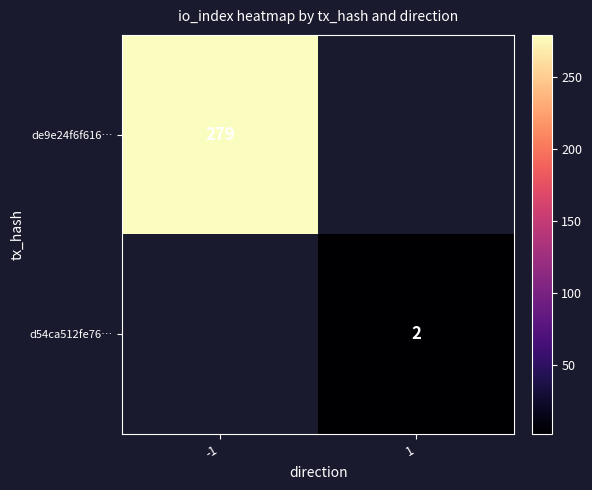

At which category does the chart reach its minimum across all series?

1